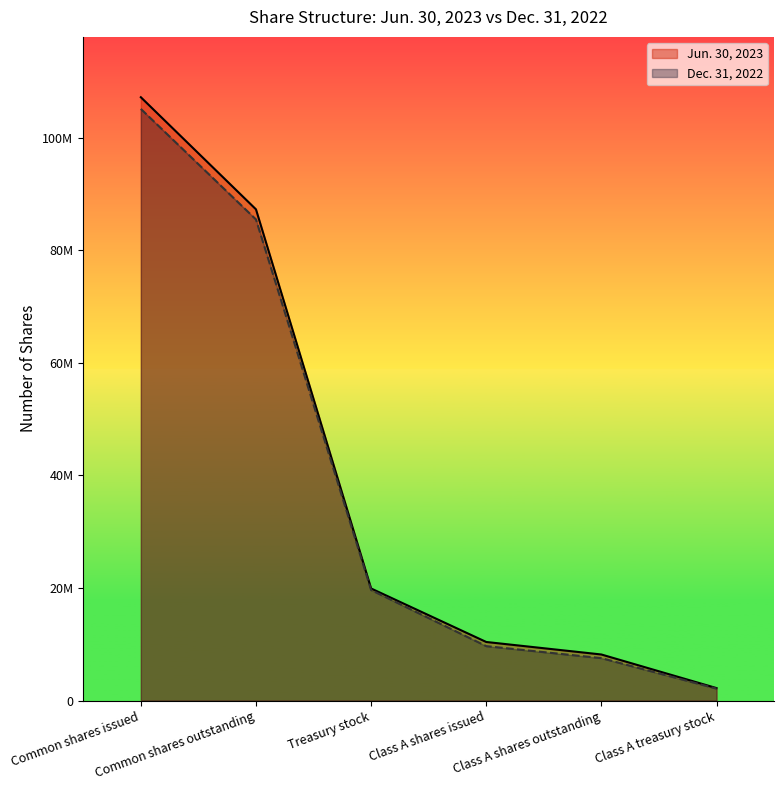

Reading left to right, transcribe all the data shown in this chart.

Jun. 30, 2023: 107179827	87263755	19916072	10413993	8191073	2222920
Dec. 31, 2022: 105104057	85467271	19636786	9675139	7544415	2130724